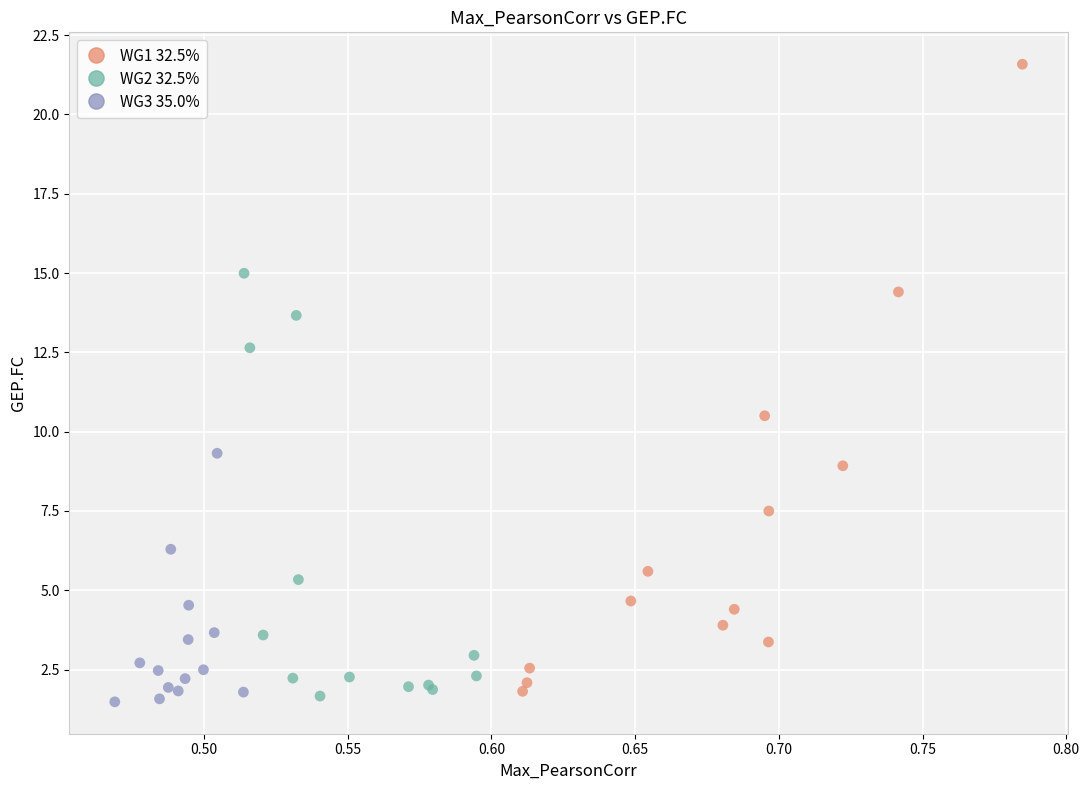

Which series reaches the minimum Y coordinate?

WG3 35.0%